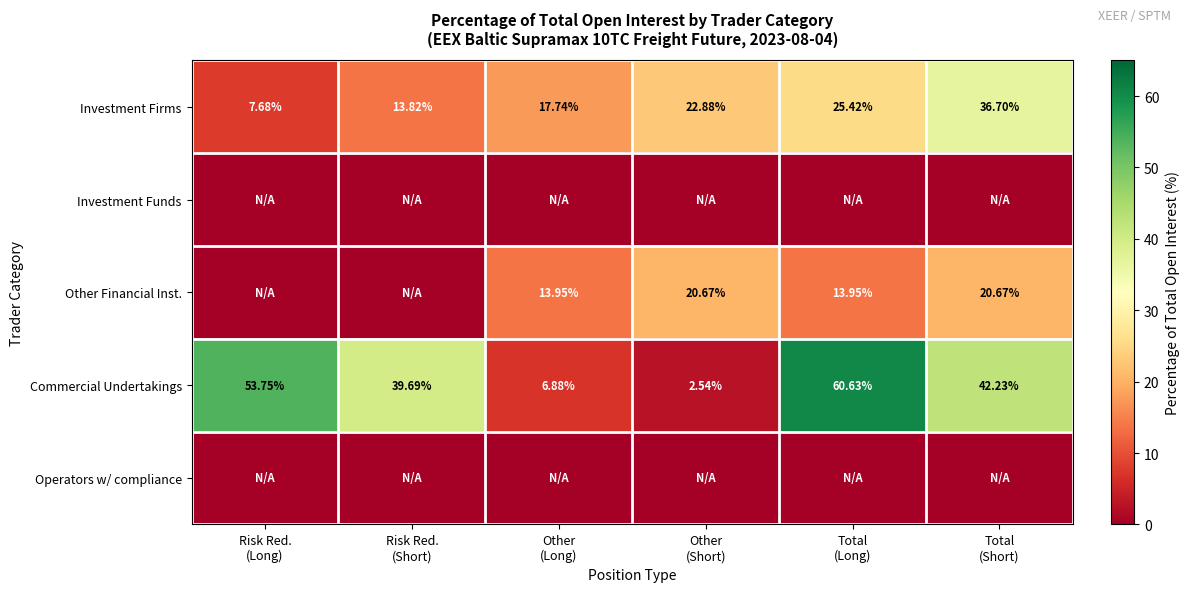

How many values in the Commercial Undertakings series exceed 42?

3